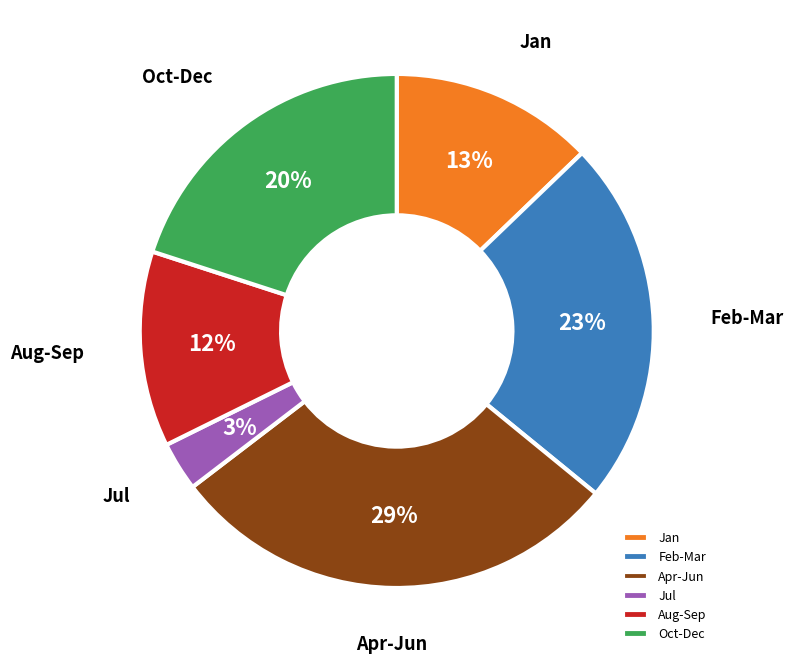

To the nearest percent, what is the difference between the largest and smallest slice percentages?

26%